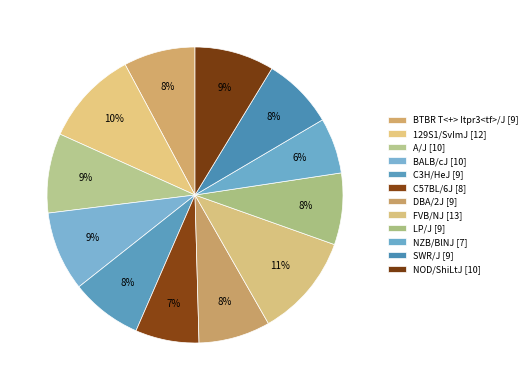

To the nearest percent, what portion does BTBR T<+> Itpr3<tf>/J [9] represent?

8%